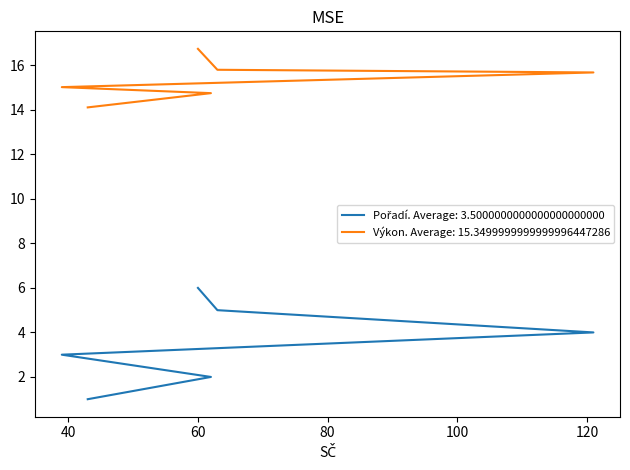

What is the sum of all Pořadí values?

21.0